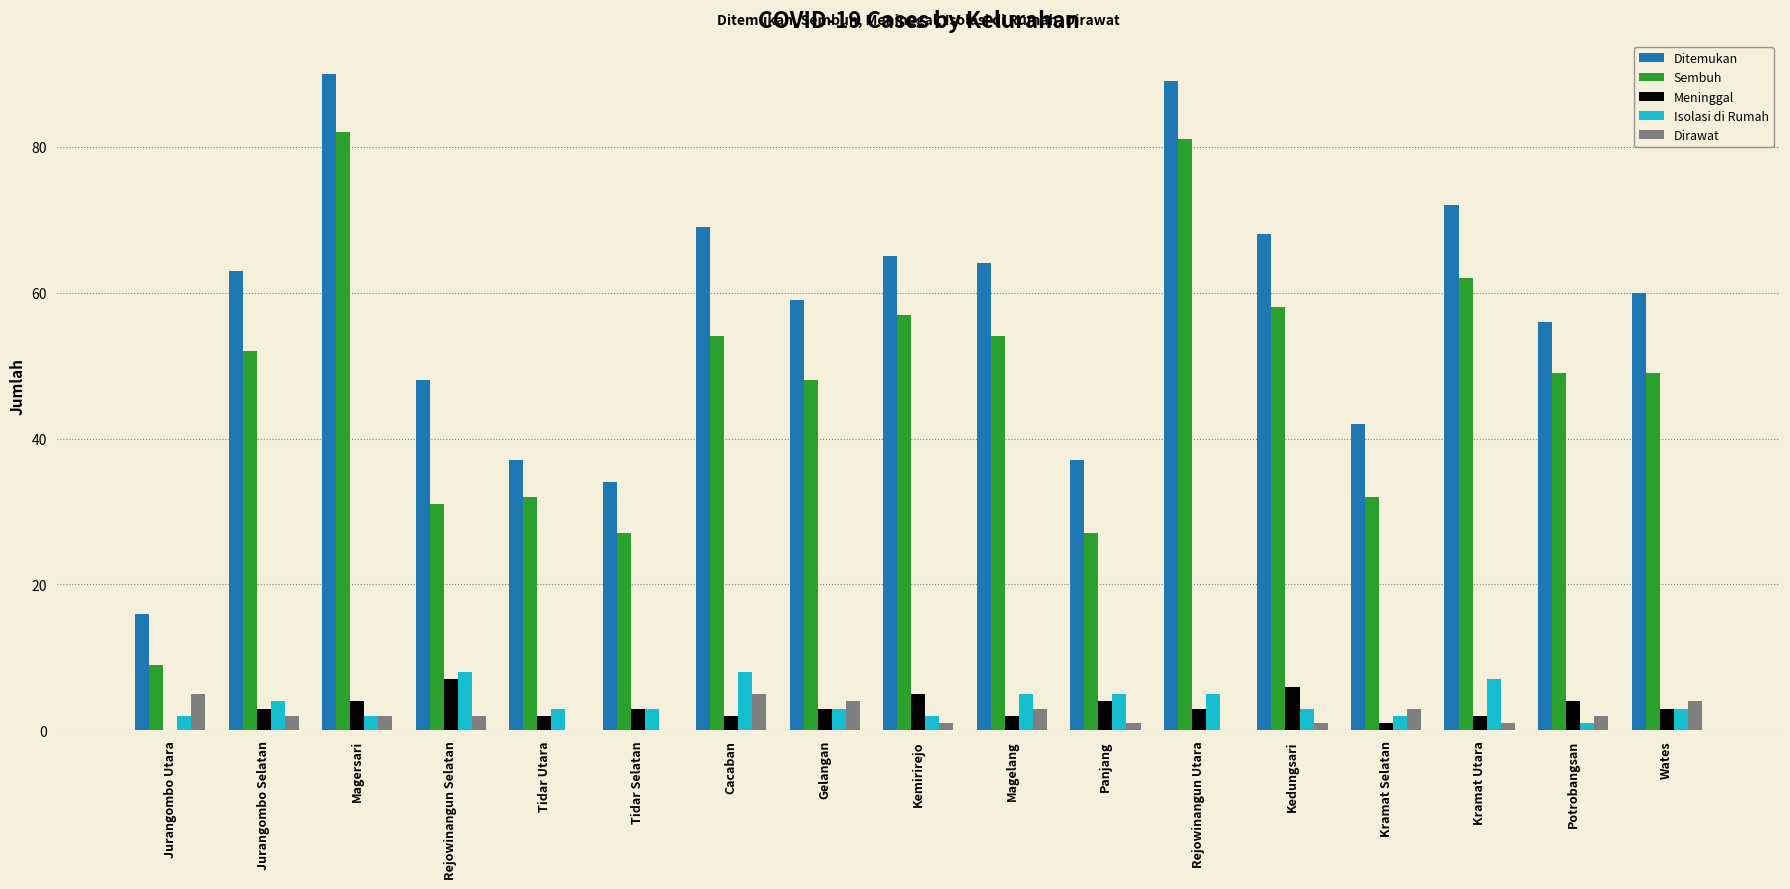

Count the number of data series in this chart.

5